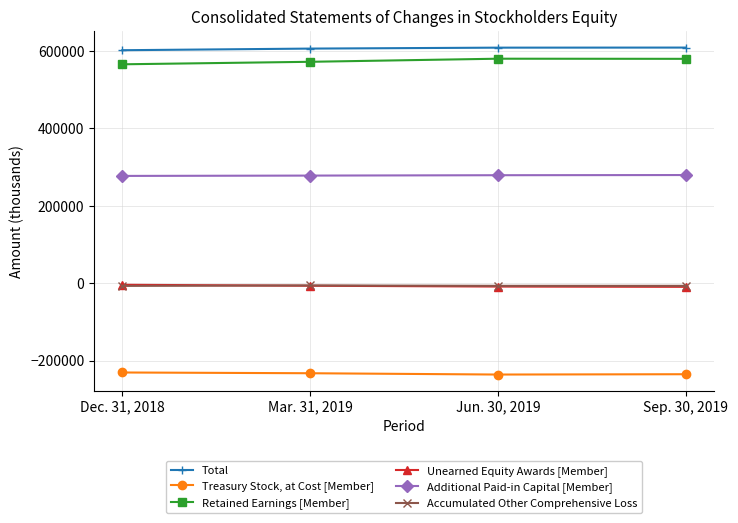

Is it true that Treasury Stock, at Cost [Member] equals -230049 at Dec. 31, 2018?

True